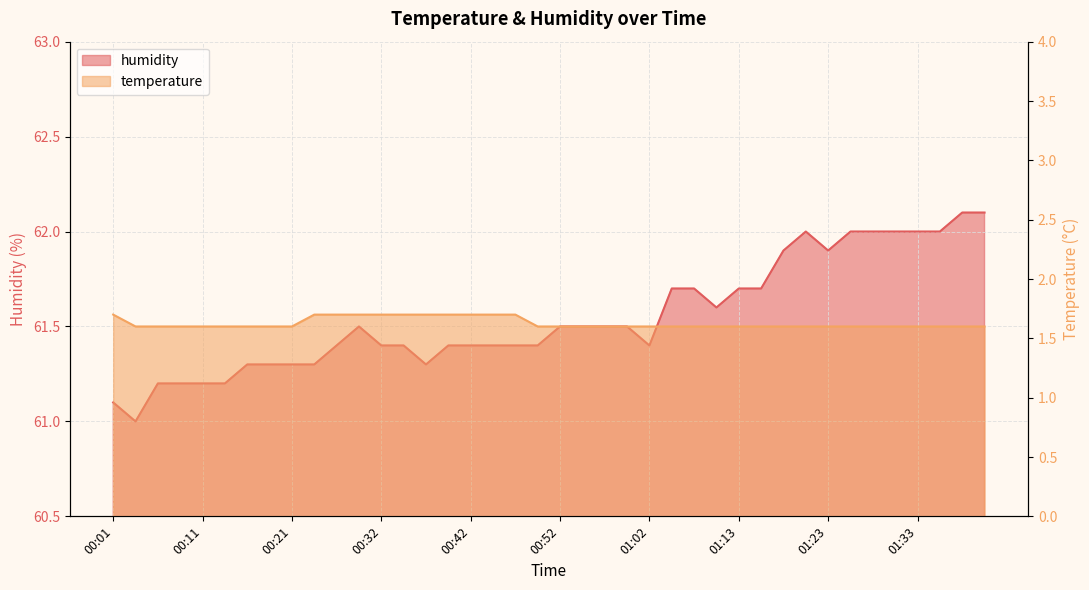

At which category is the sum across all series the highest?

01:38